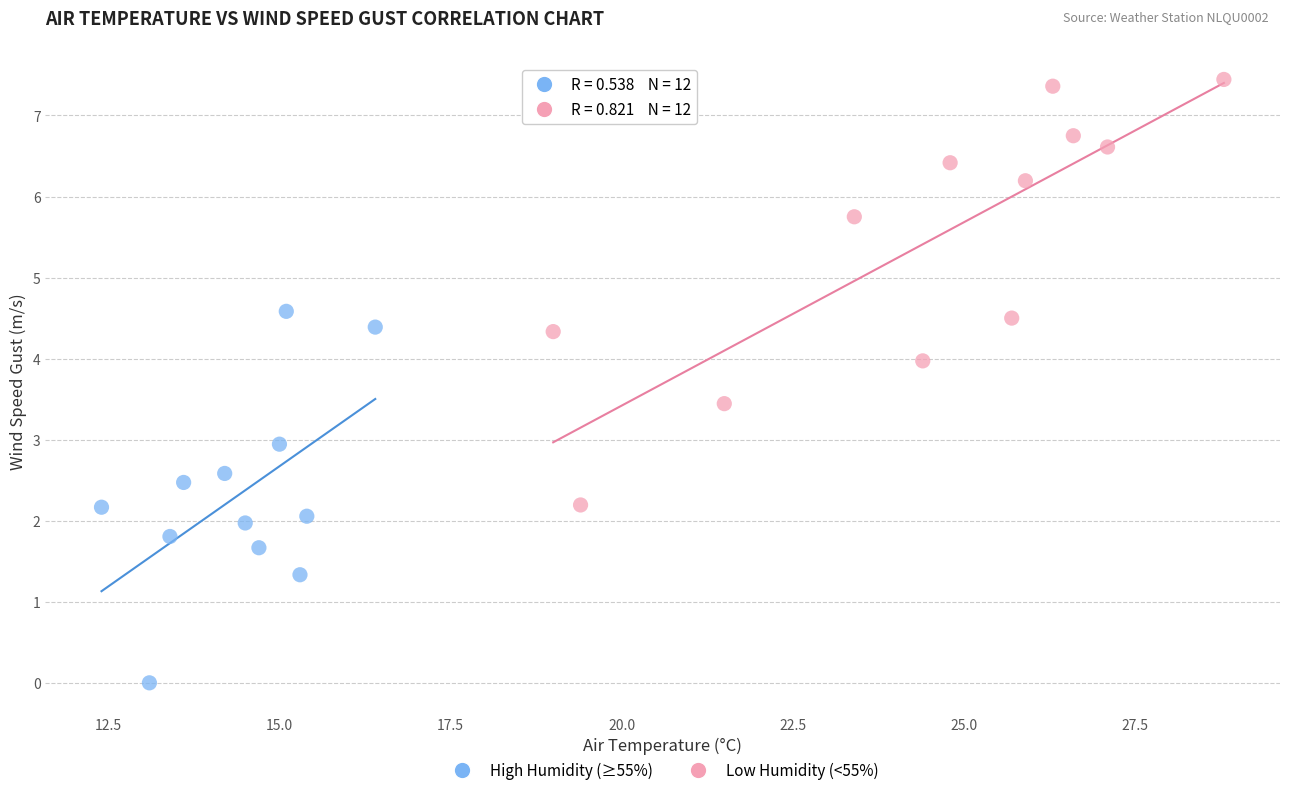

What are all the series names shown in the legend?

High Humidity (≥55%), Low Humidity (<55%)